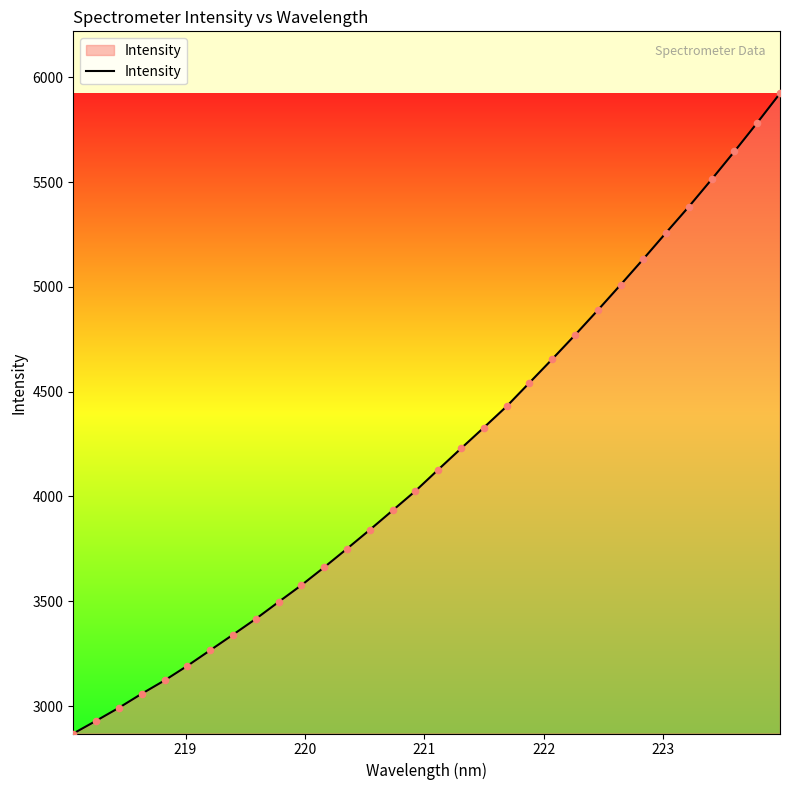

What is the greatest value displayed?

5923.1